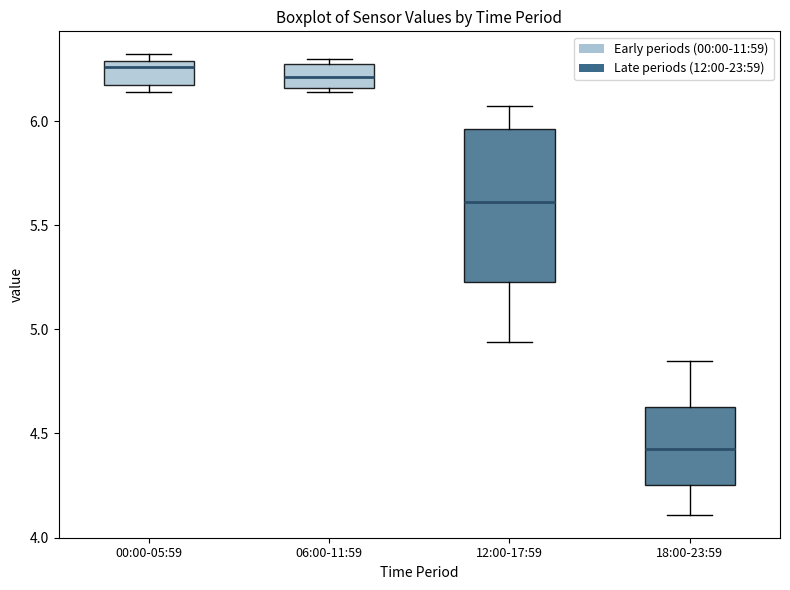

Which box is the tallest, from its lower edge to its upper edge?

12:00-17:59